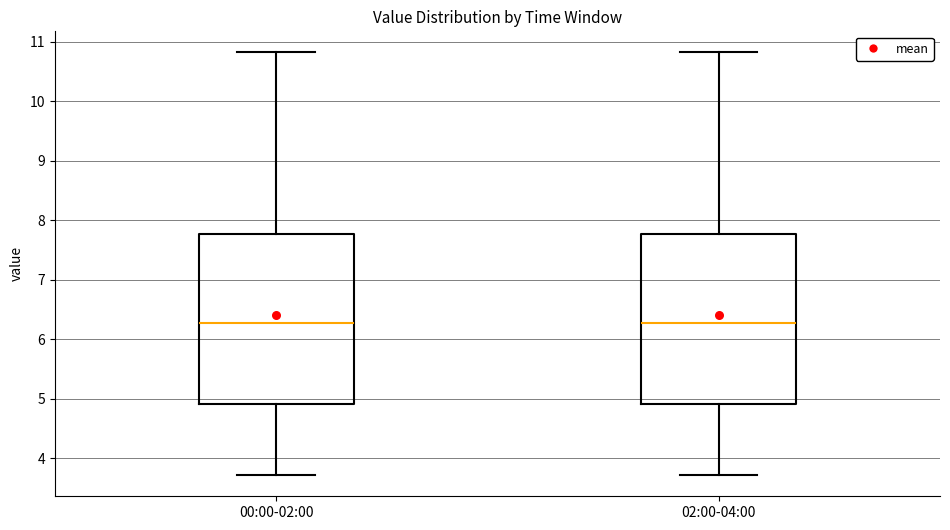

Where is the upper edge of the box for 00:00-02:00 on the y-axis? The values are not printed on the chart, so give them approximately, as read against the axis.

7.8